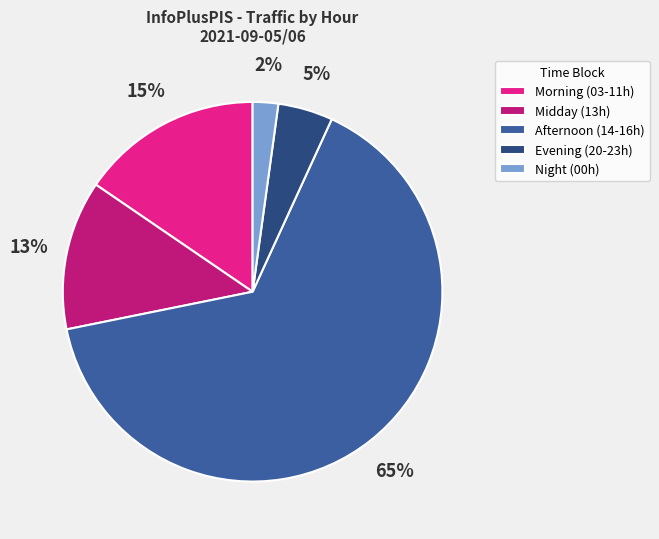

To the nearest percent, what percentage of the pie is Night (00h)?

2%